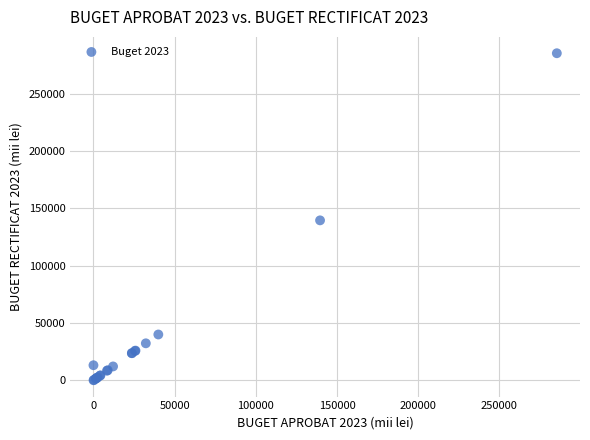

What Y value in the scatter plot is closest to 142725?

139569.0